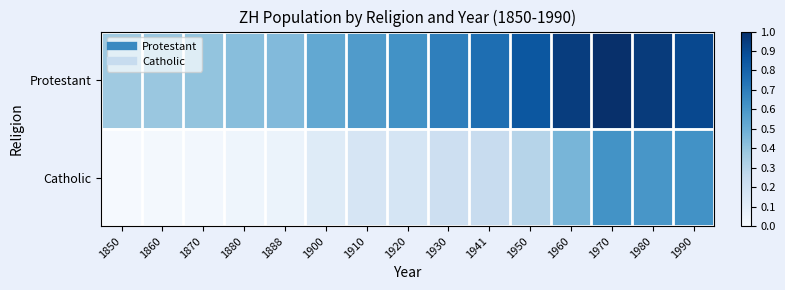

Reading right to left, what are all the values shown in this chart?

Protestant: 1990=0.9	1980=1.0	1970=1.0	1960=0.9	1950=0.8	1941=0.8	1930=0.7	1920=0.6	1910=0.6	1900=0.5	1888=0.4	1880=0.4	1870=0.4	1860=0.4	1850=0.4
Catholic: 1990=0.6	1980=0.6	1970=0.6	1960=0.5	1950=0.3	1941=0.2	1930=0.2	1920=0.2	1910=0.2	1900=0.1	1888=0.1	1880=0.0	1870=0.0	1860=0.0	1850=0.0